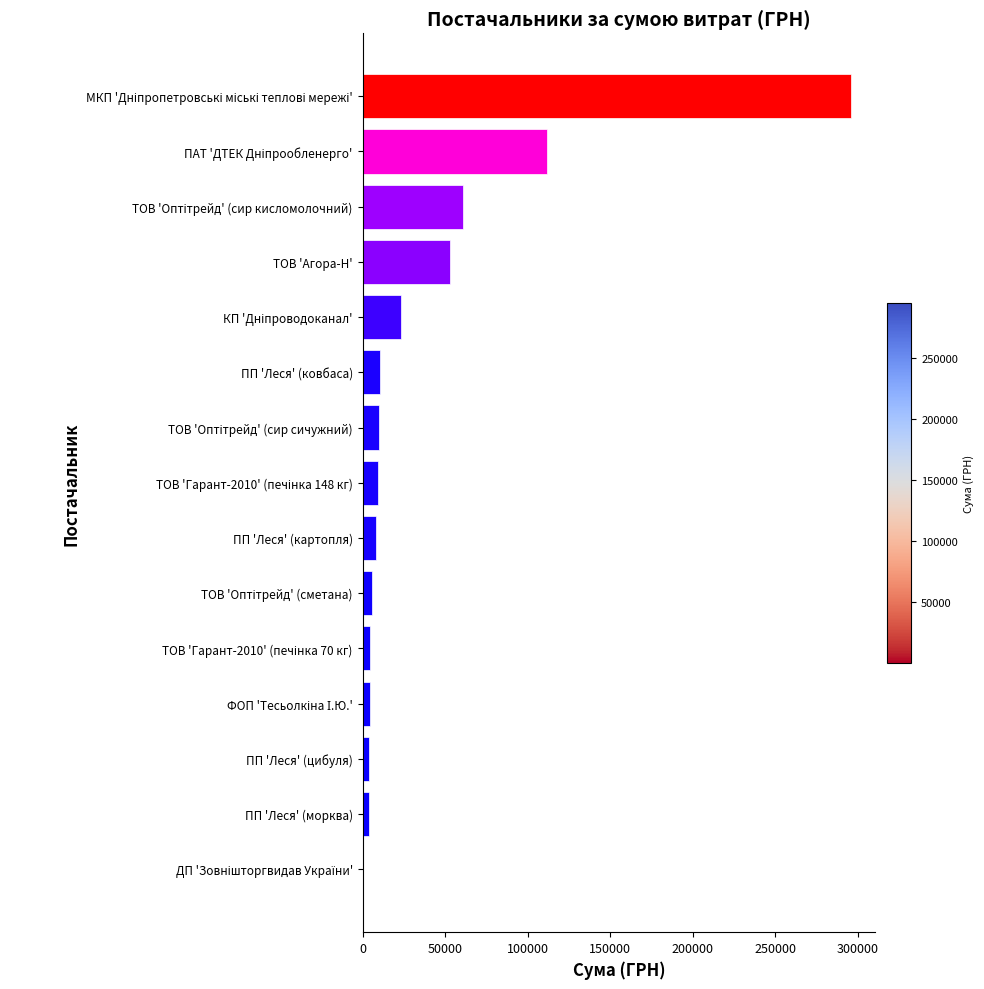

What is the greatest value displayed?

295638.6